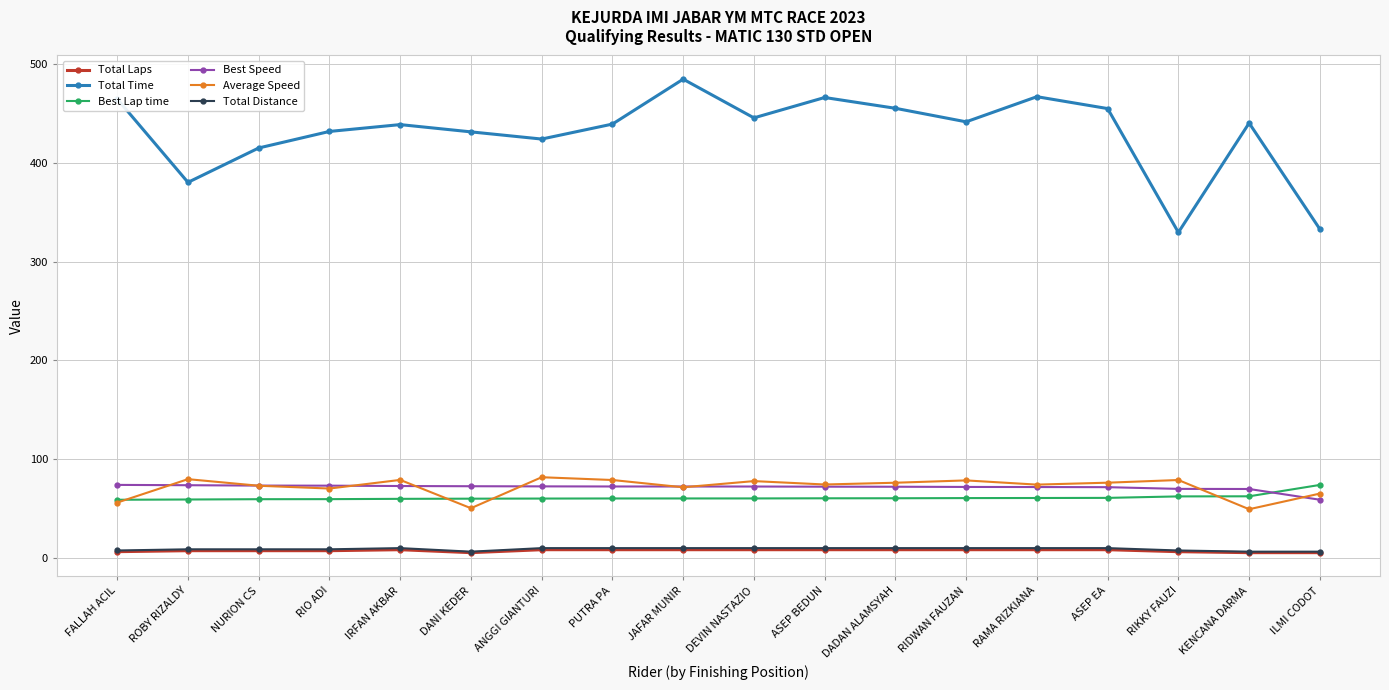

What is the difference between the Total Time values at RIDWAN FAUZAN and IRFAN AKBAR?

2.8